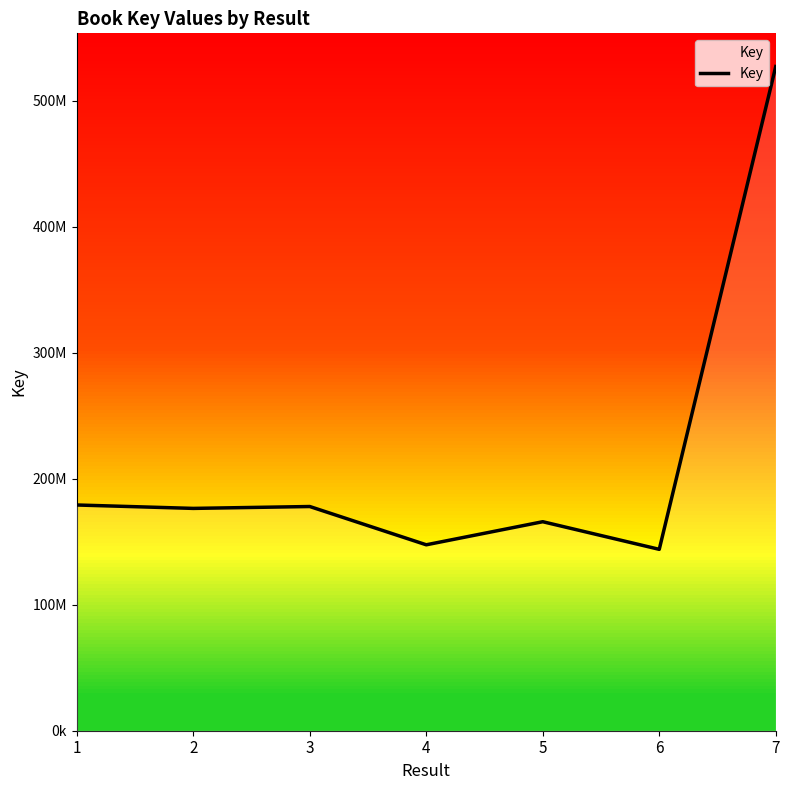

Reading right to left, what are all the values shown in this chart?

527293016	144002210	165930515	147606071	177998152	176504124	179209030